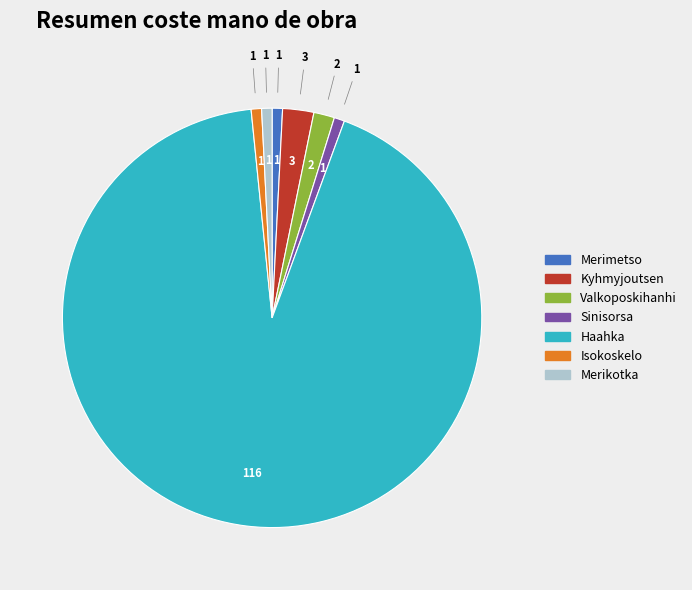

What is the largest slice in the pie chart?

Haahka